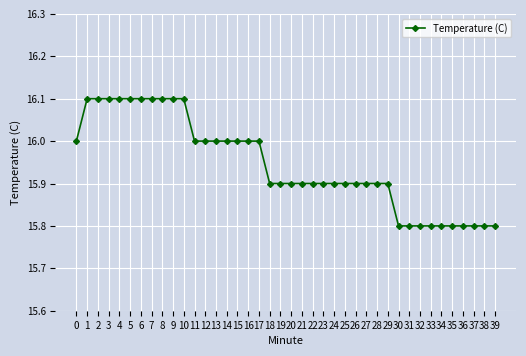

Does the chart display data point markers on the line(s)?

Yes